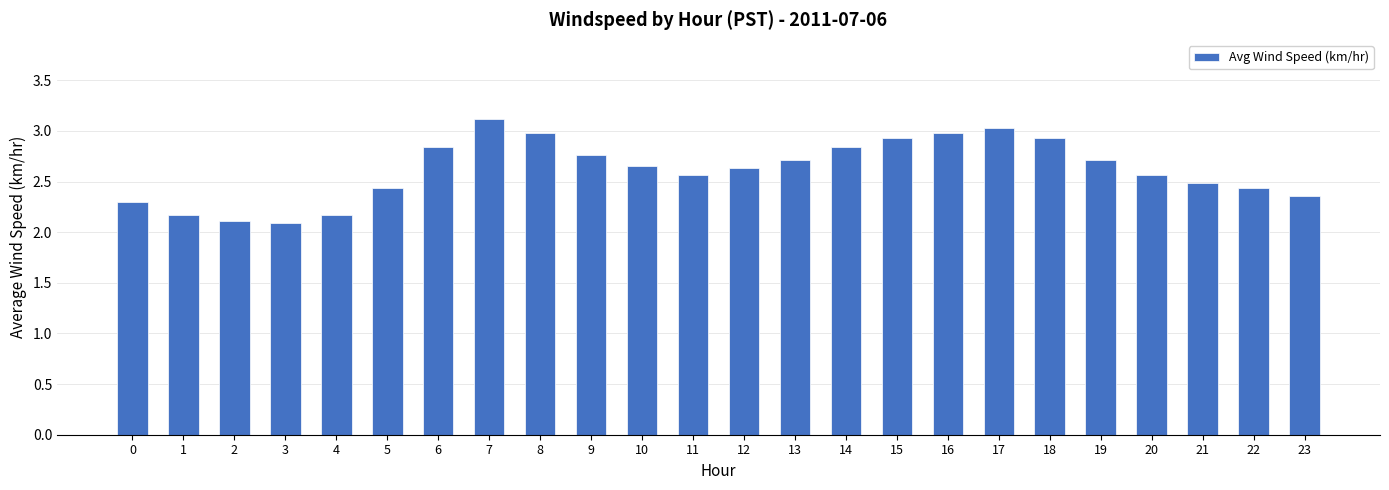

What is the greatest value displayed?

3.1